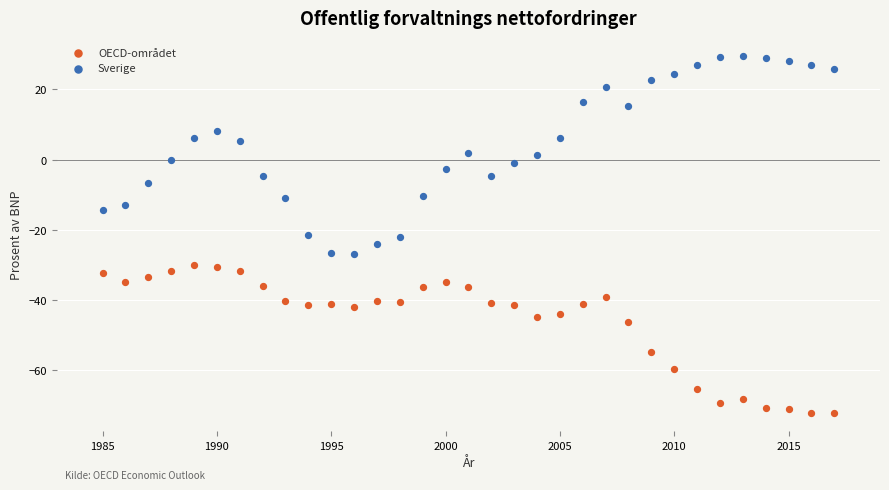

Which series contains the lowest Y value?

OECD-området